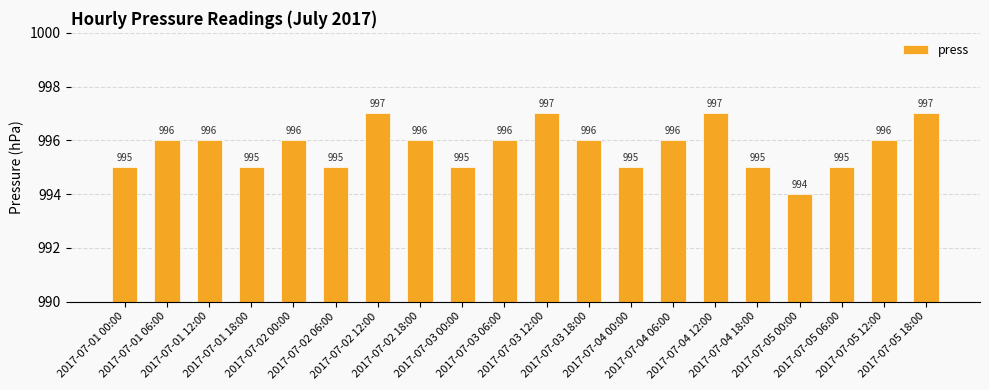

What is the change in value from 2017-07-02 06:00 to 2017-07-04 12:00?

+2